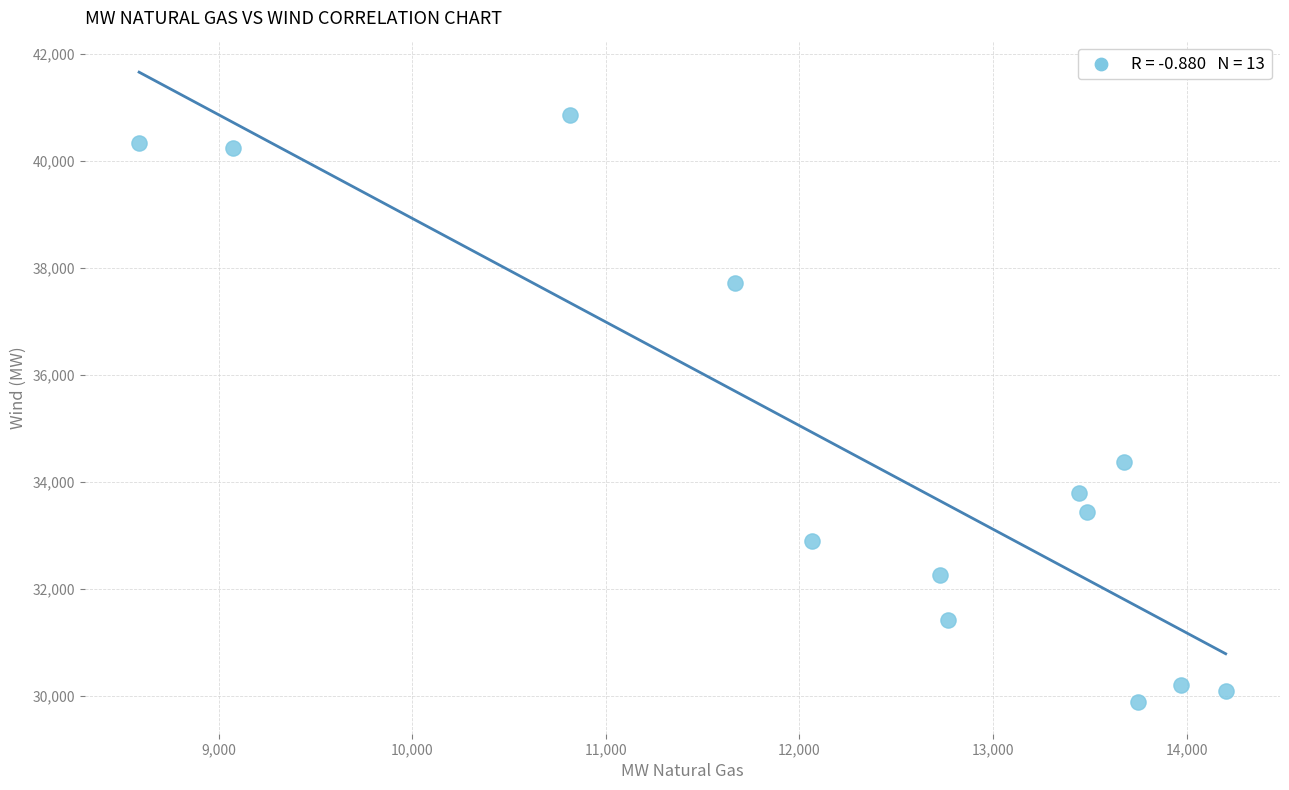

What is the range of Y values (max minus min)?

10969.0